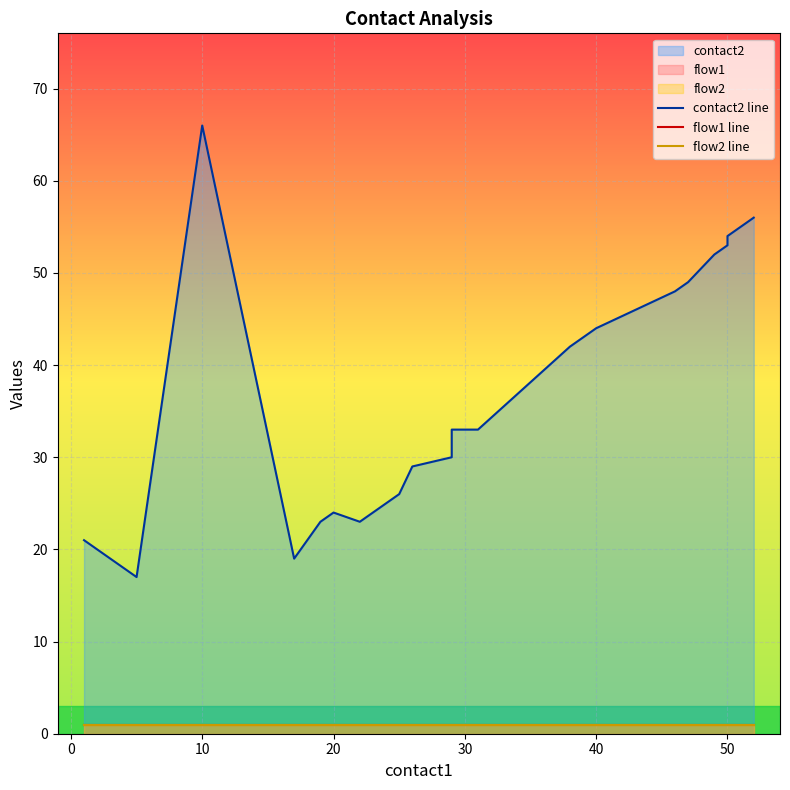

Count the number of data series in this chart.

3